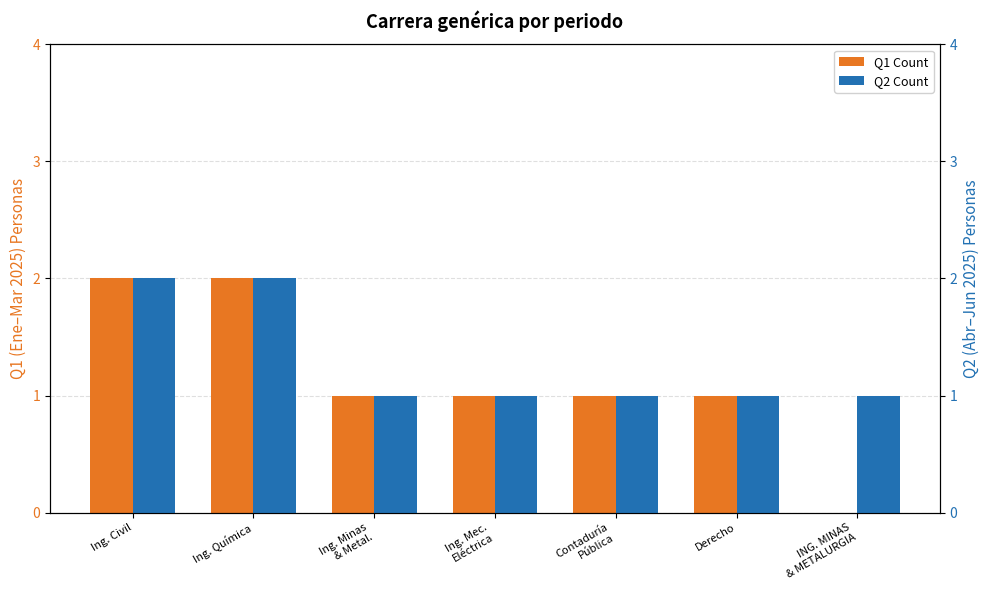

The value of Q2 Count at Contaduría
Pública is 1. True or false?

False